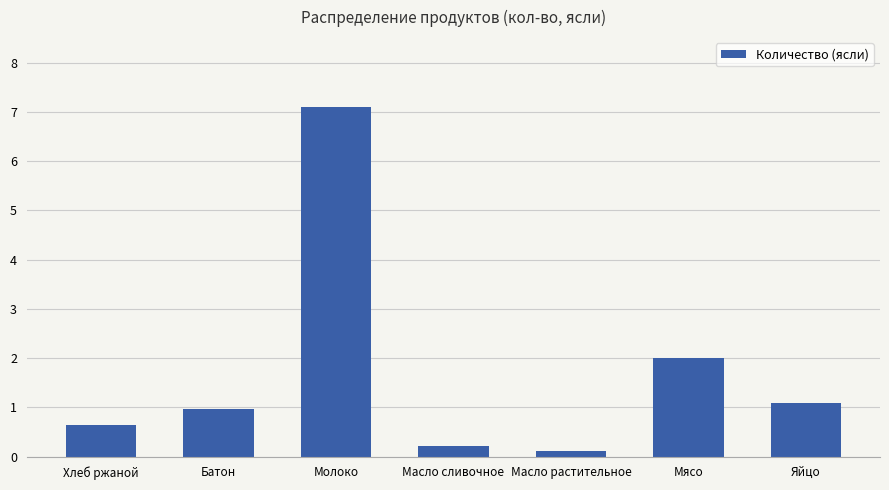

Are the bars grouped side by side (vs. stacked)?

No